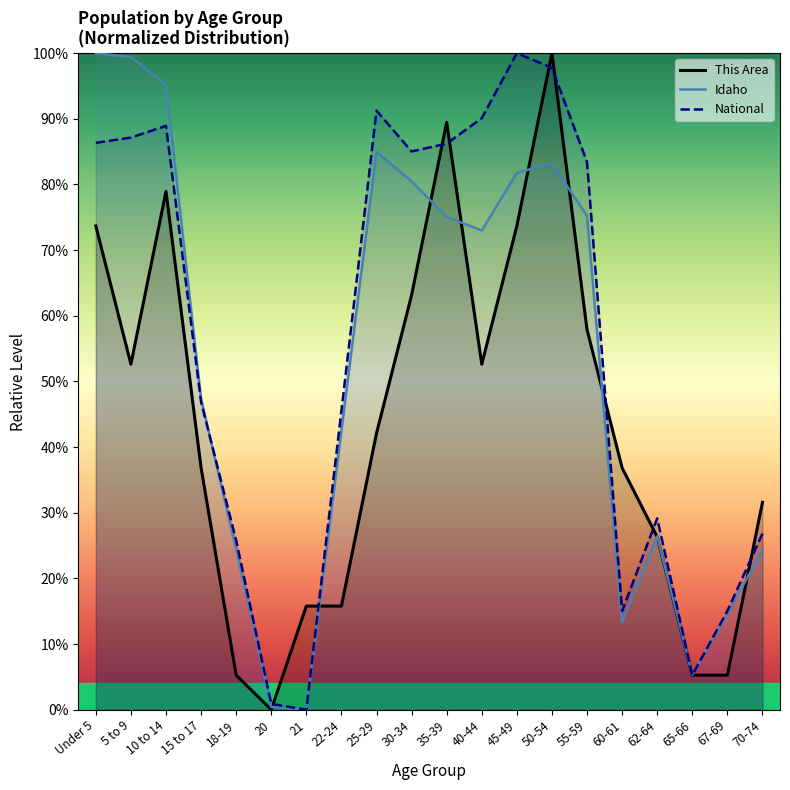

At which label is Idaho closest to 50?

15 to 17